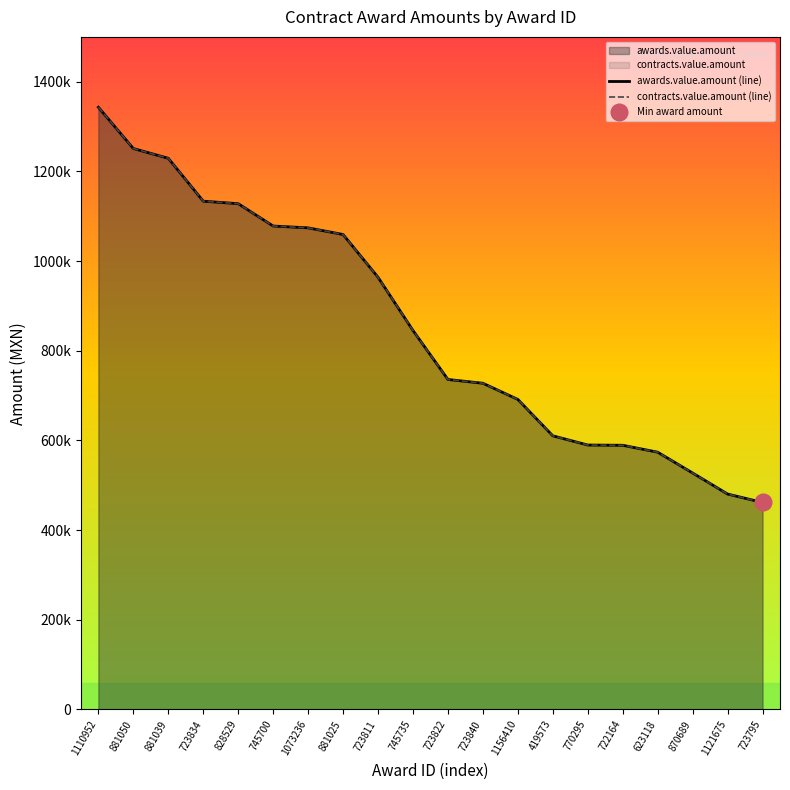

True or false: awards.value.amount (line) and contracts.value.amount (line) intersect in this chart.

False